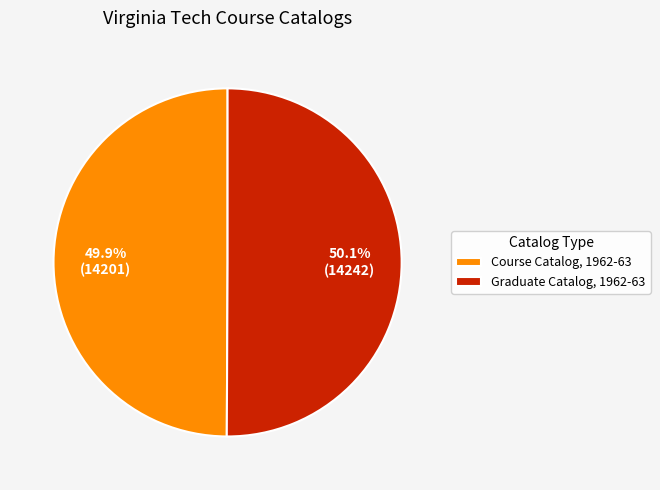

How many slices are in this pie chart?

2